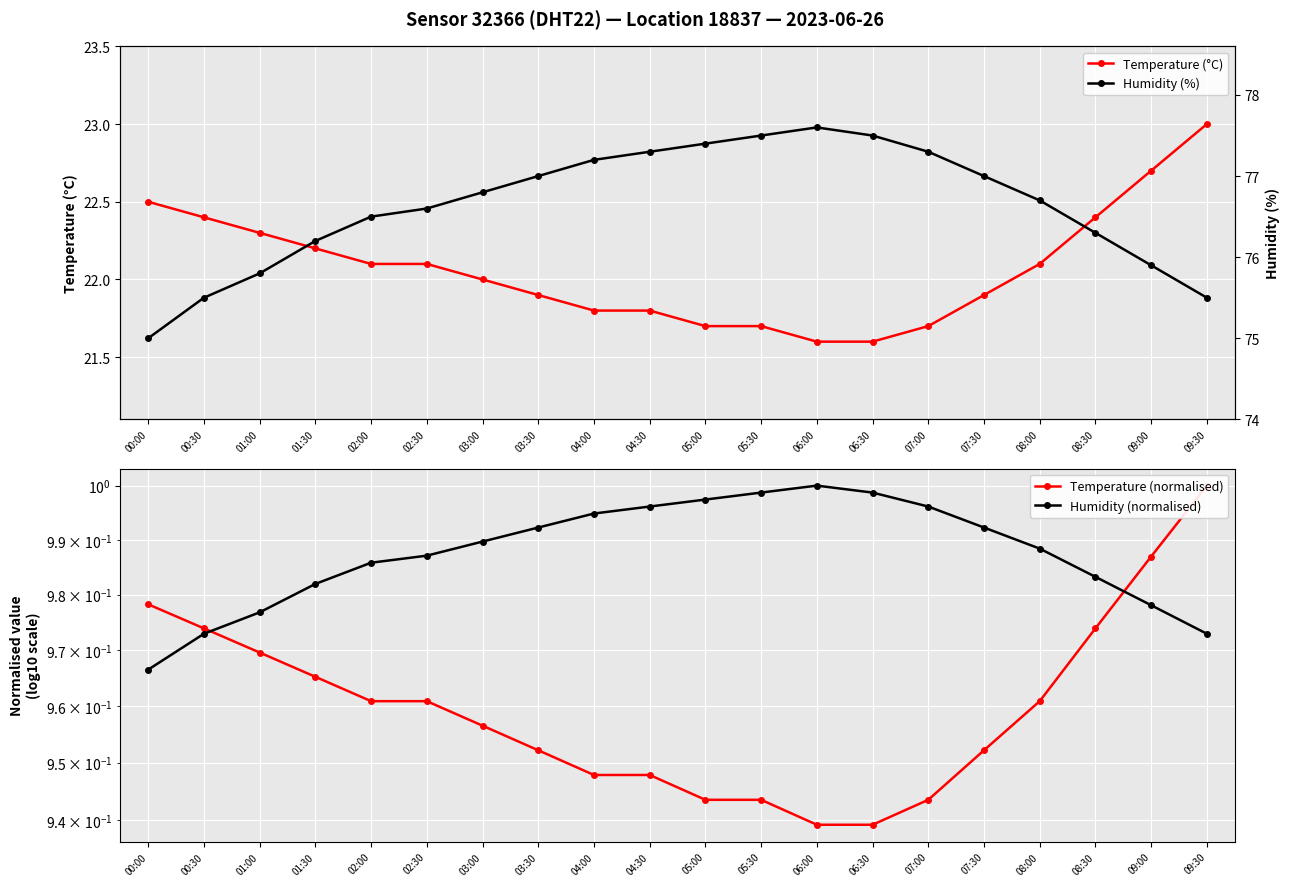

At which label is Temperature (°C) closest to 22?

03:00